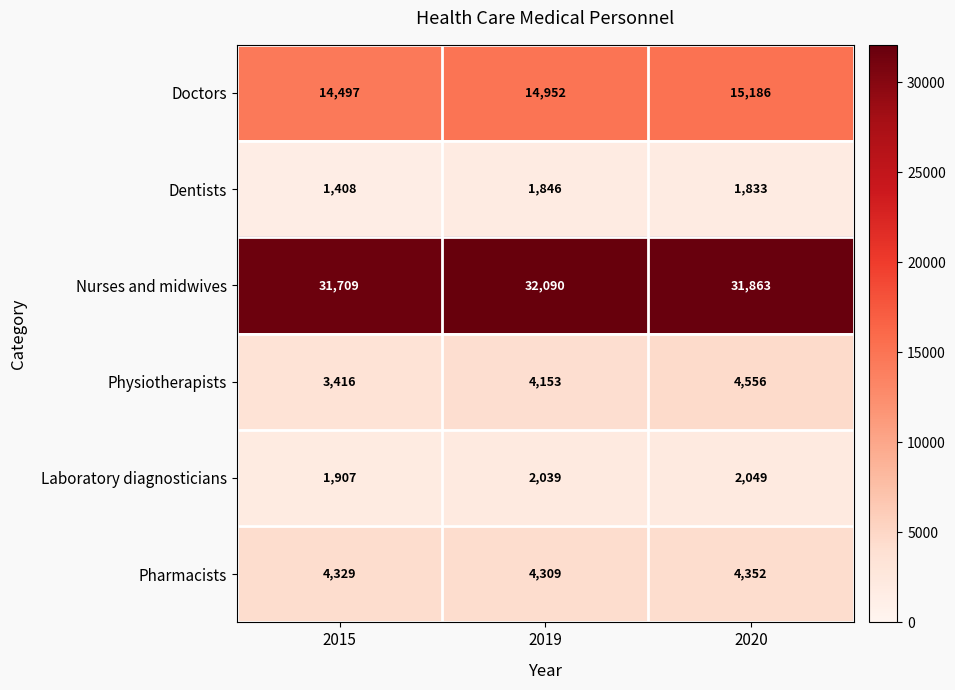

At which category does the chart reach its minimum across all series?

2015